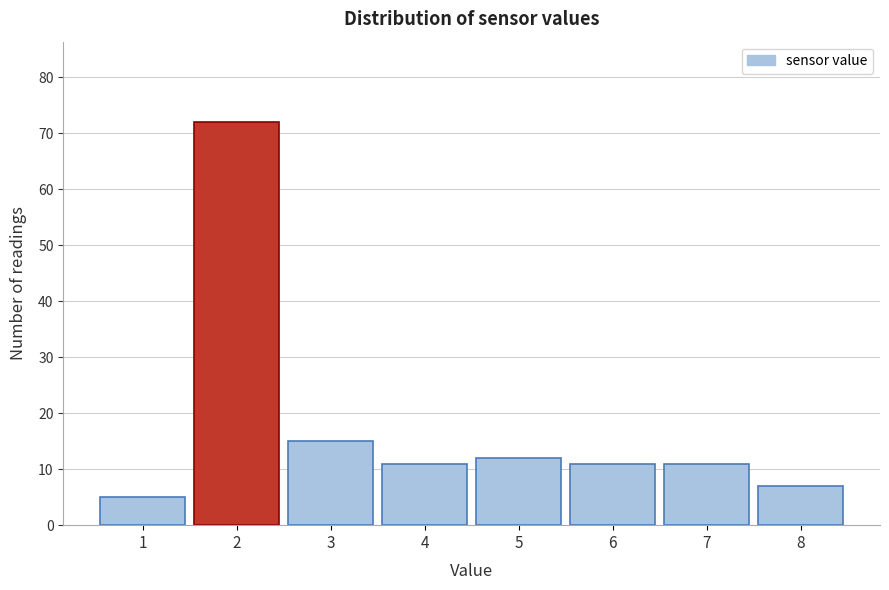

Reading right to left, list all the values displayed in this chart.

7	11	11	12	11	15	72	5